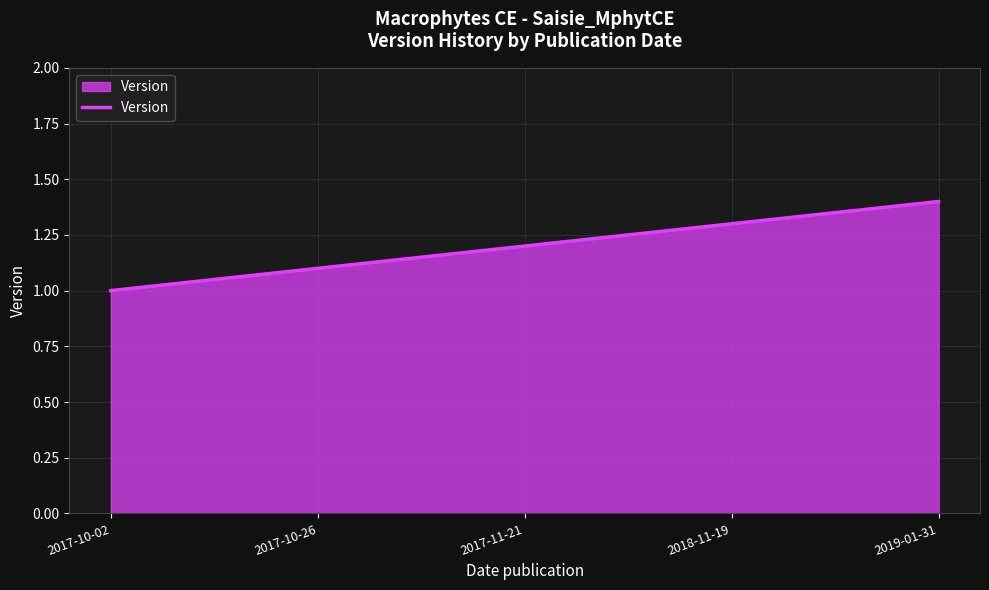

Reading right to left, what are all the values shown in this chart?

1.4	1.3	1.2	1.1	1.0